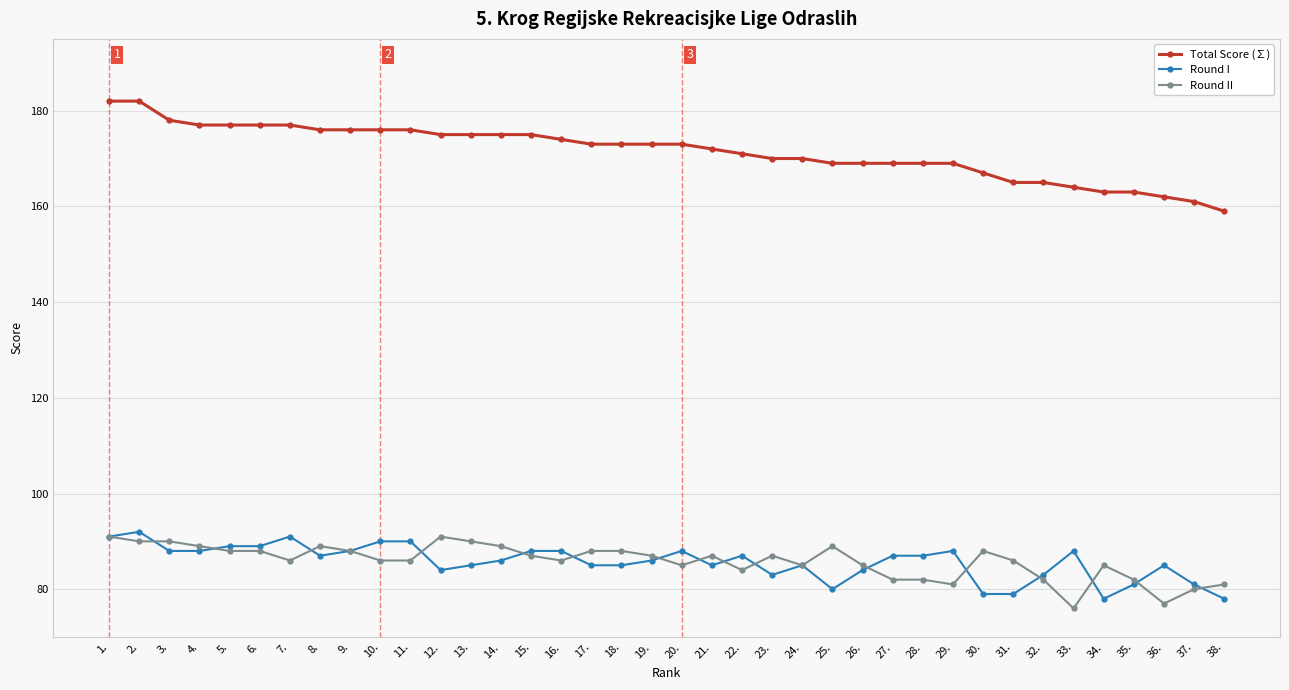

What is the sum of the Round II values at 27. and 5.?

170